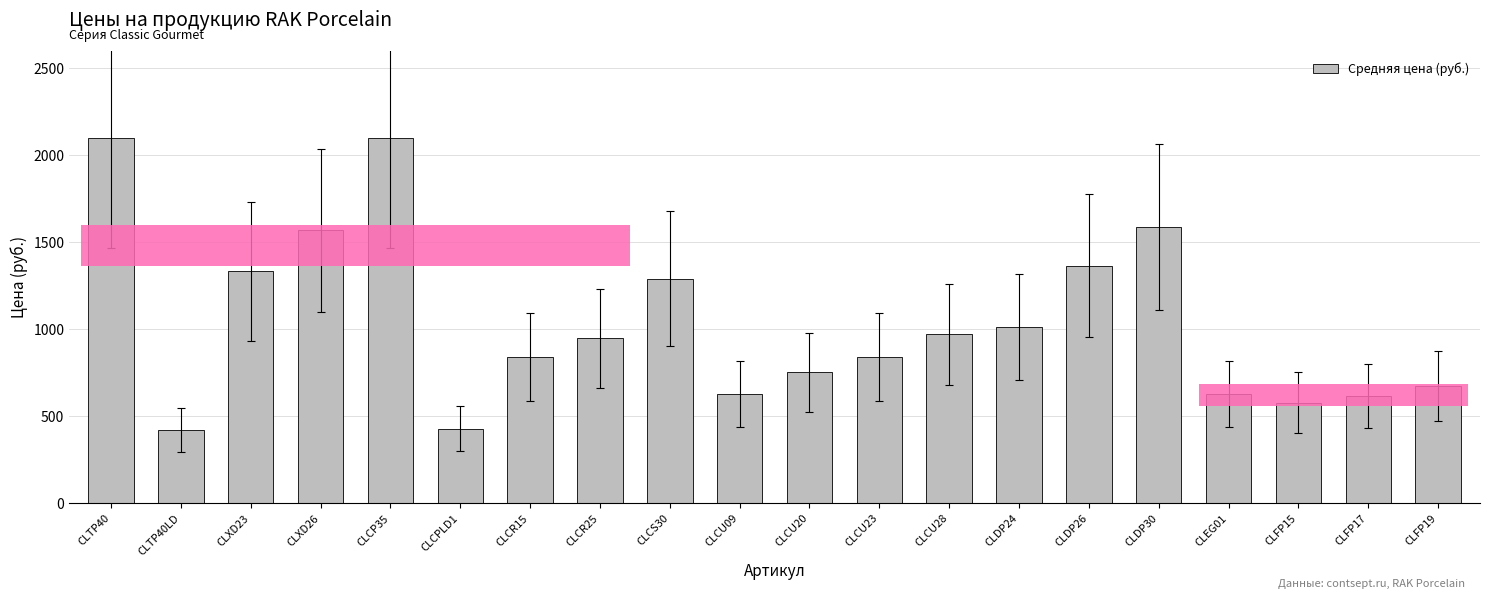

How many categories are shown in the chart?

20